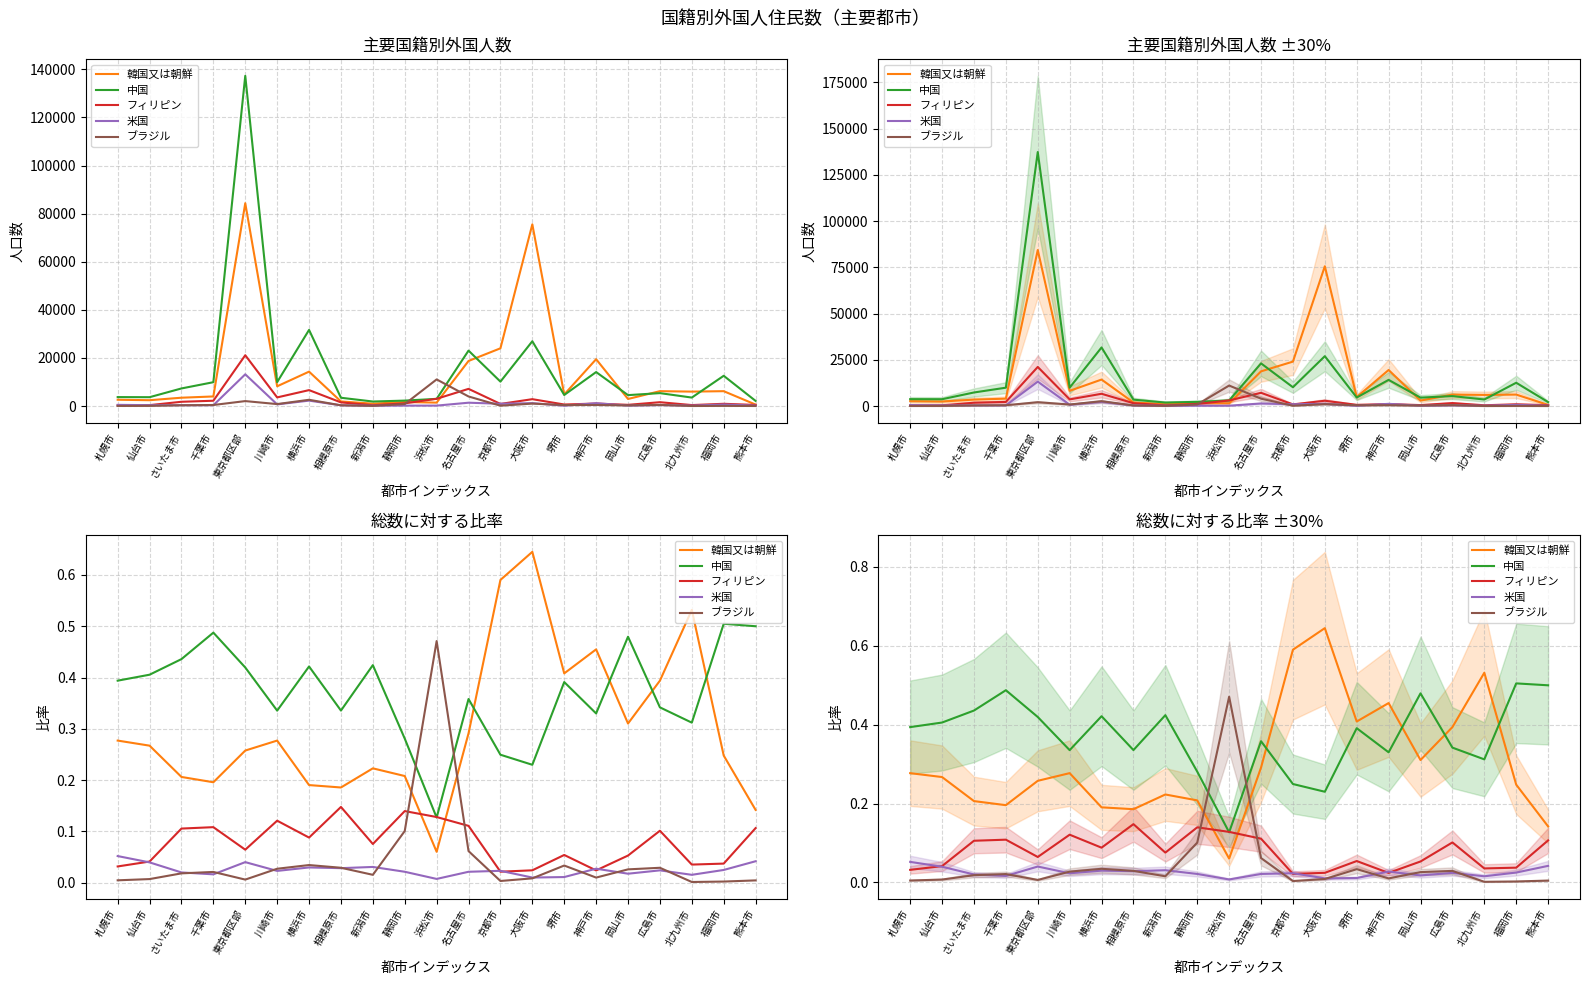

Reading right to left, list all the values displayed in this chart.

韓国又は朝鮮: 0.1	0.2	0.5	0.4	0.3	0.5	0.4	0.6	0.6	0.3	0.1	0.2	0.2	0.2	0.2	0.3	0.3	0.2	0.2	0.3	0.3
中国: 0.5	0.5	0.3	0.3	0.5	0.3	0.4	0.2	0.2	0.4	0.1	0.3	0.4	0.3	0.4	0.3	0.4	0.5	0.4	0.4	0.4
フィリピン: 0.1	0.0	0.0	0.1	0.1	0.0	0.1	0.0	0.0	0.1	0.1	0.1	0.1	0.1	0.1	0.1	0.1	0.1	0.1	0.0	0.0
米国: 0.0	0.0	0.0	0.0	0.0	0.0	0.0	0.0	0.0	0.0	0.0	0.0	0.0	0.0	0.0	0.0	0.0	0.0	0.0	0.0	0.1
ブラジル: 0.0	0.0	0.0	0.0	0.0	0.0	0.0	0.0	0.0	0.1	0.5	0.1	0.0	0.0	0.0	0.0	0.0	0.0	0.0	0.0	0.0